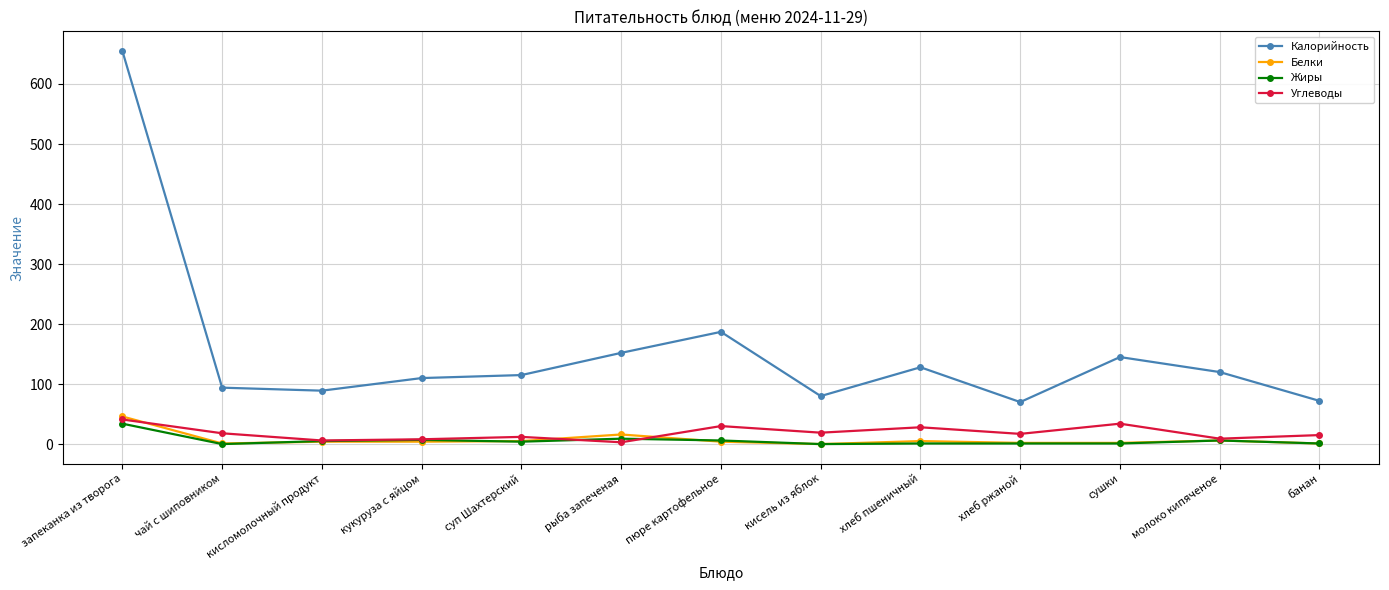

True or false: Жиры has more than 0 interior local peaks.

True